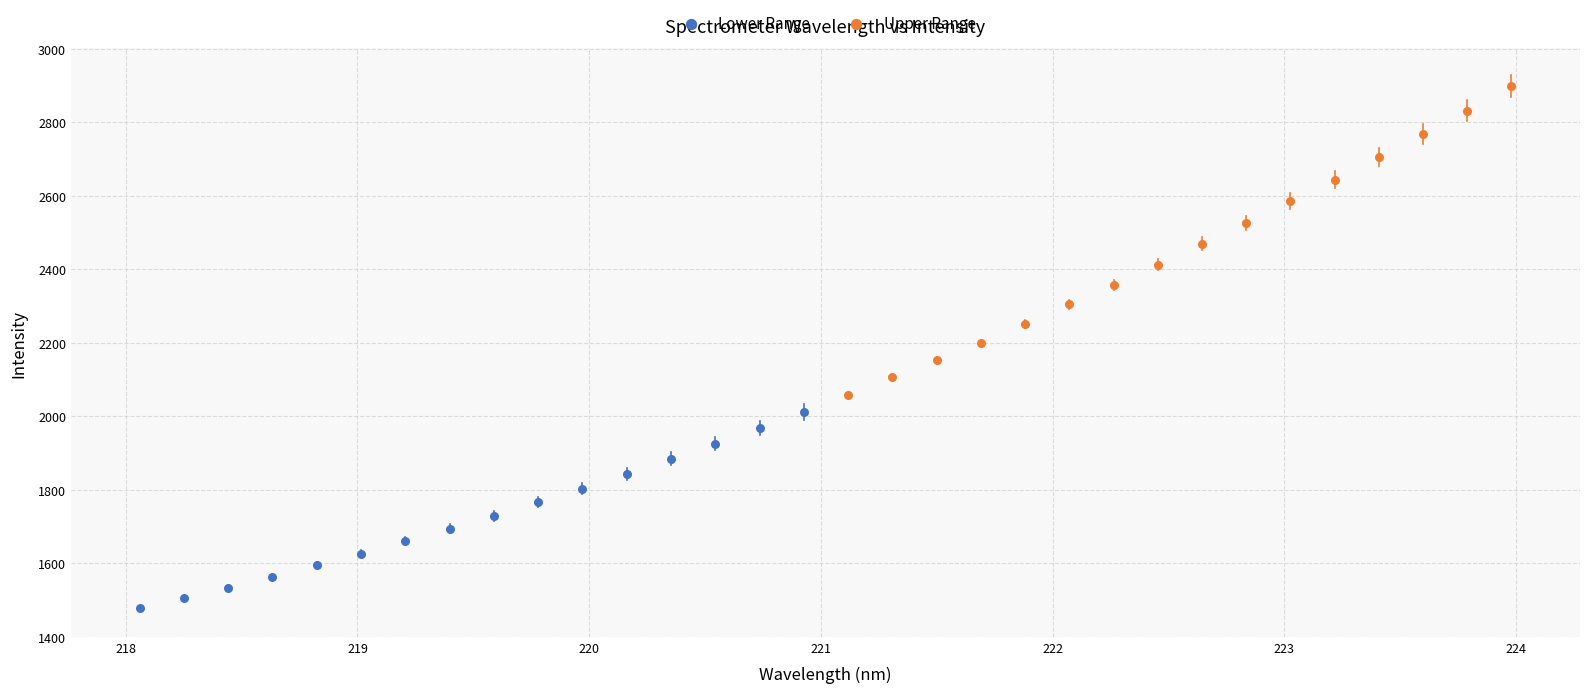

Which series has the largest Y range (max minus min)?

Upper Range